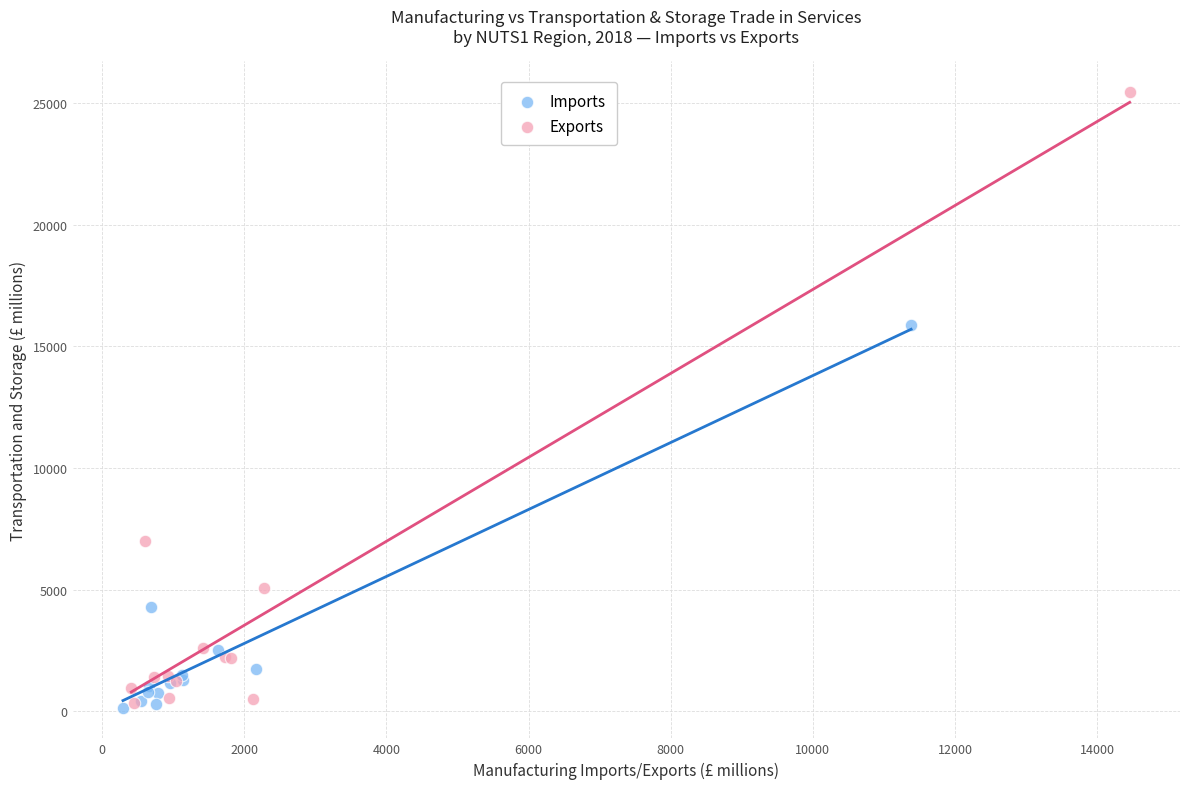

Which series has the largest Y range (max minus min)?

Exports